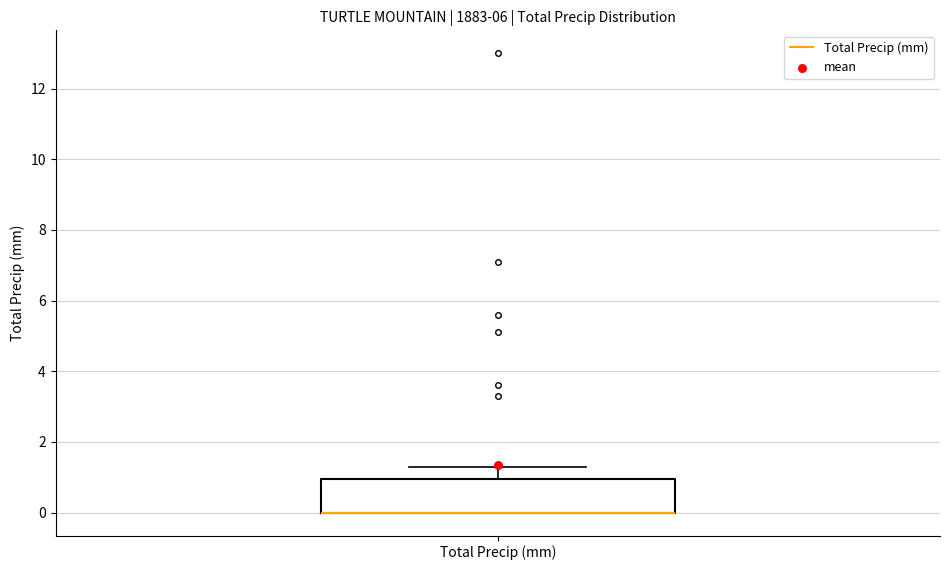

Read this box plot against the y-axis: the position of the median line, the range covered by the box, and the ends of both whiskers. The values are not printed on the chart, so give them approximately, as read against the axis.

median 0.0 (drawn on the box's lower edge), box 0.0 to 1.0, whiskers 0.0 to 1.4